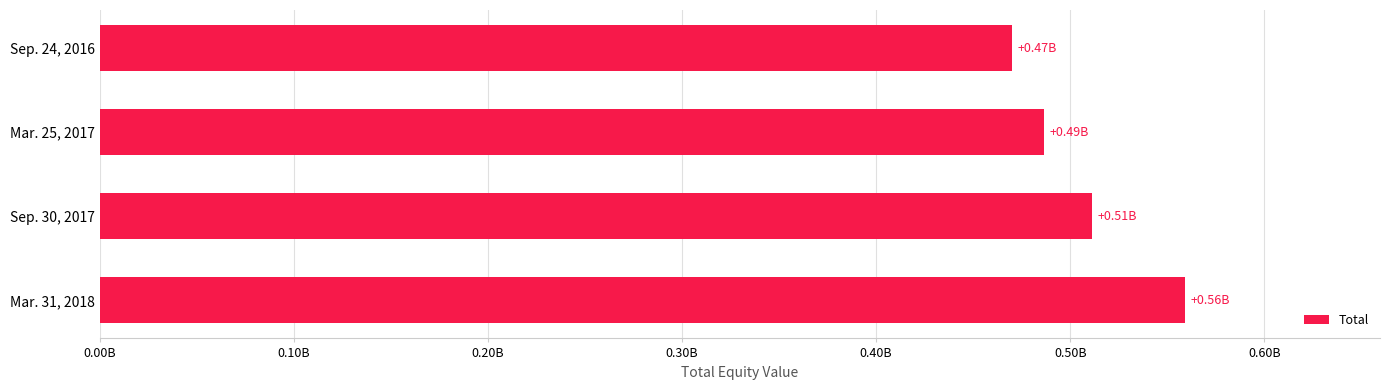

List the labels in order of value, smallest first.

Sep. 24, 2016, Mar. 25, 2017, Sep. 30, 2017, Mar. 31, 2018